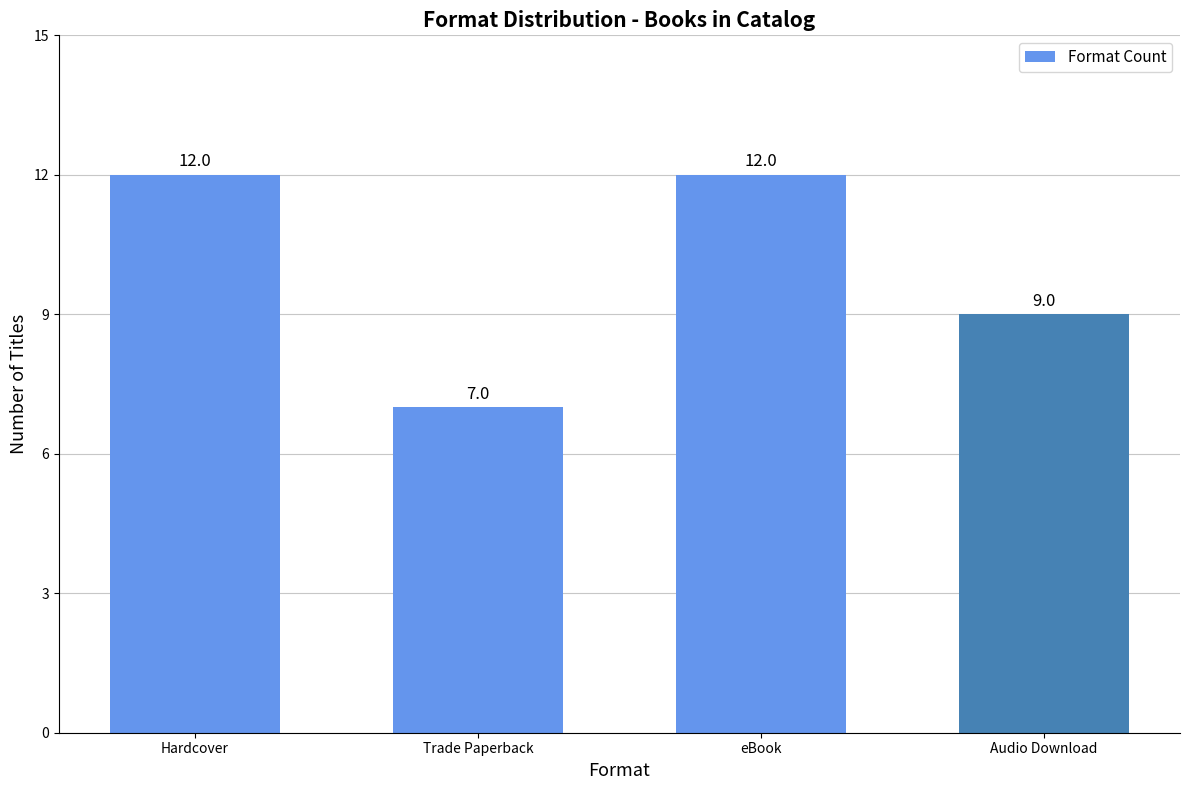

Reading left to right, transcribe all the data shown in this chart.

12	7	12	9